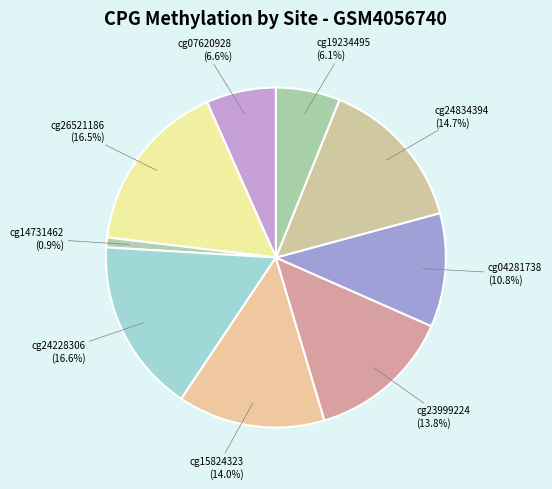

Which category has the biggest portion of the pie?

cg24228306